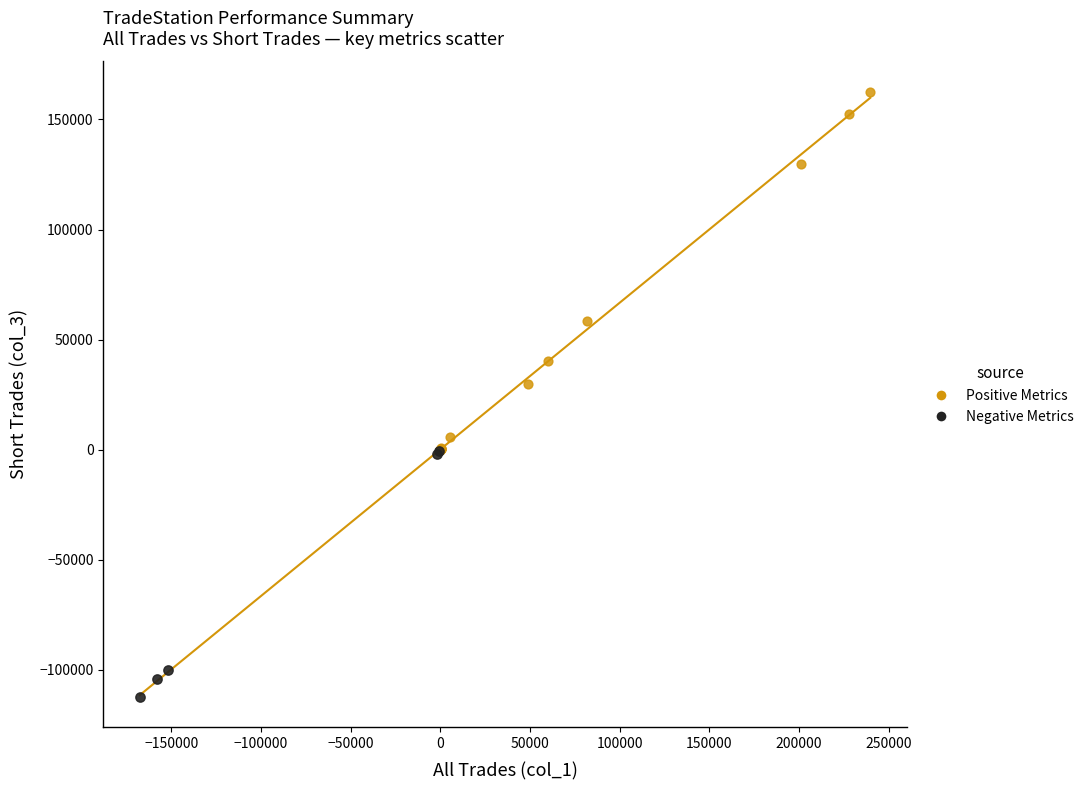

Which series has the largest Y range (max minus min)?

Positive Metrics